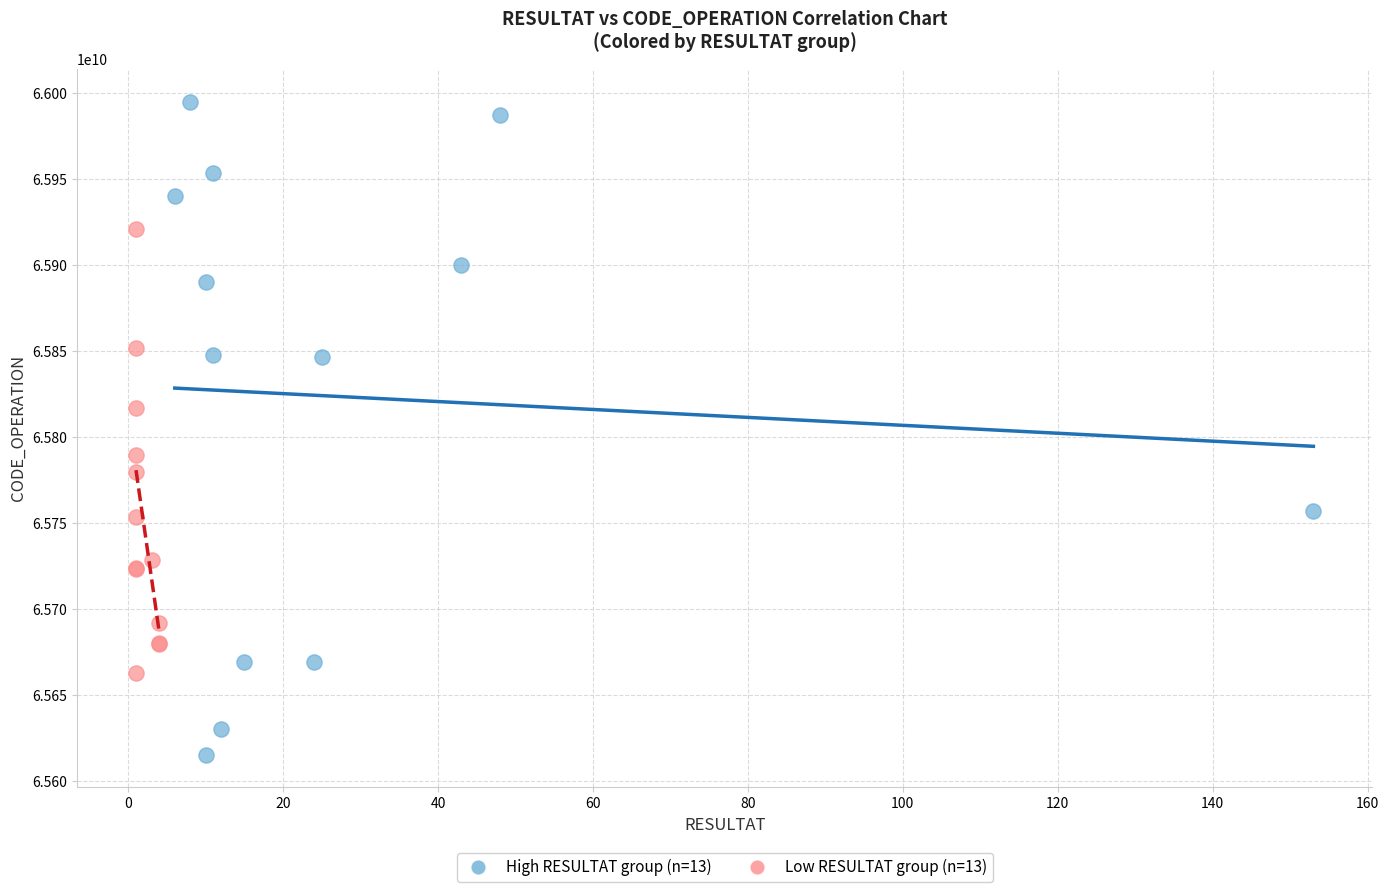

Which series has the largest Y range (max minus min)?

High RESULTAT group (n=13)